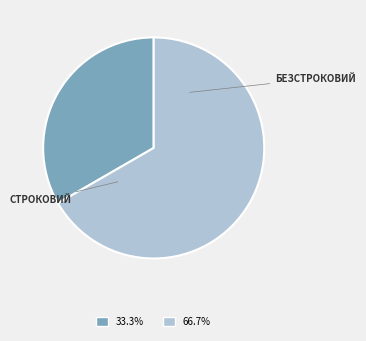

Is there any slice that represents more than half of the pie?

Yes